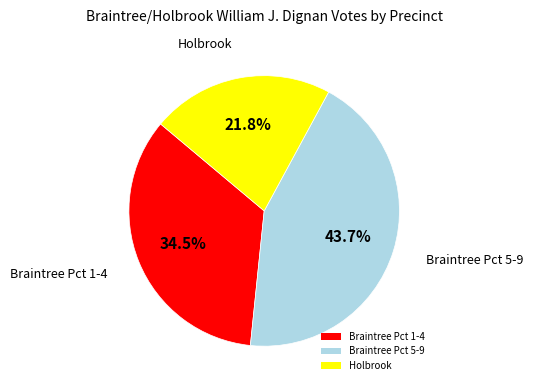

How many slices are in this pie chart?

3